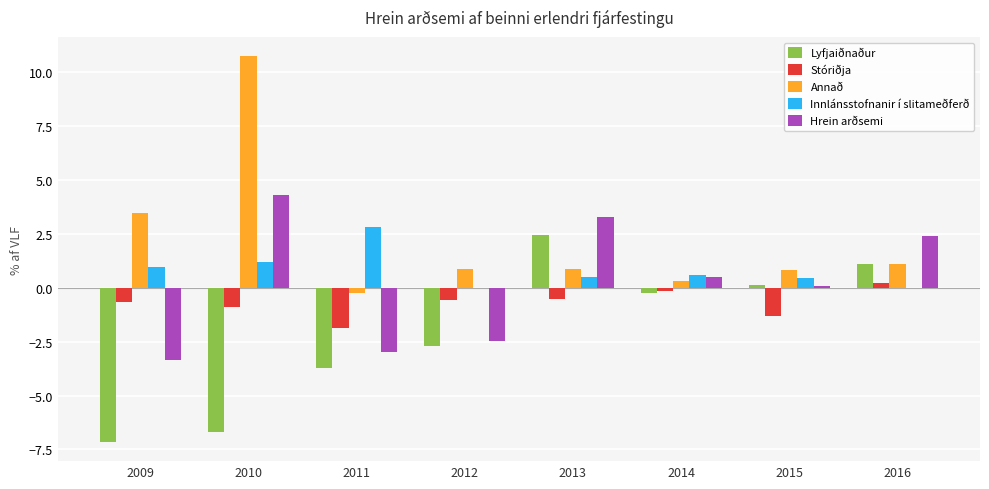

Which category has the highest value across all series?

2010